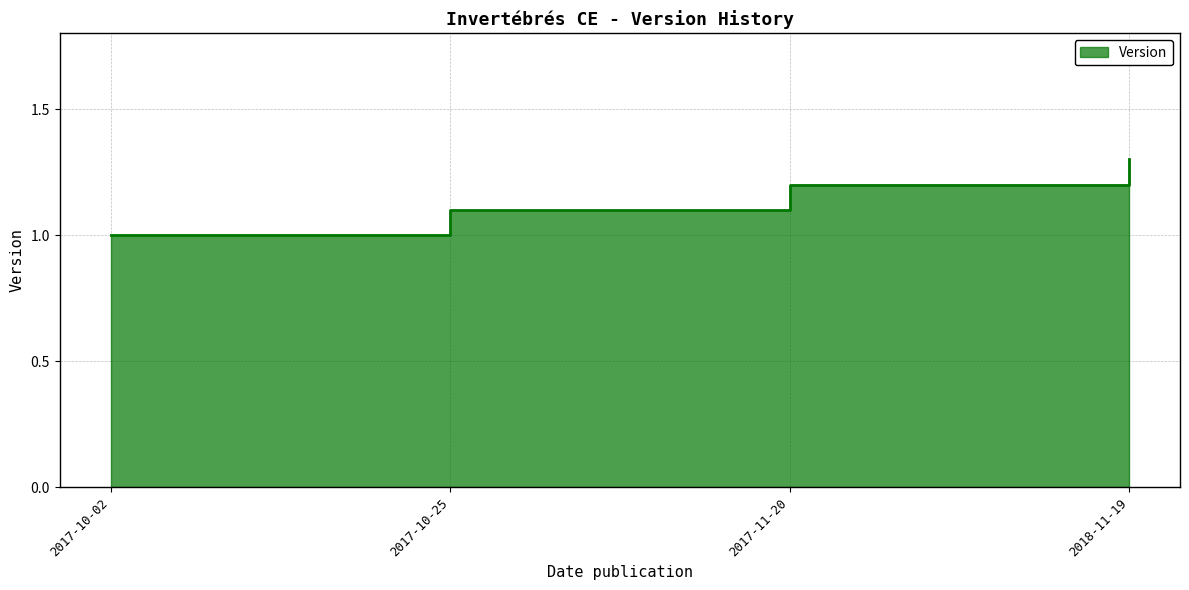

How many lines are shown in the chart?

1